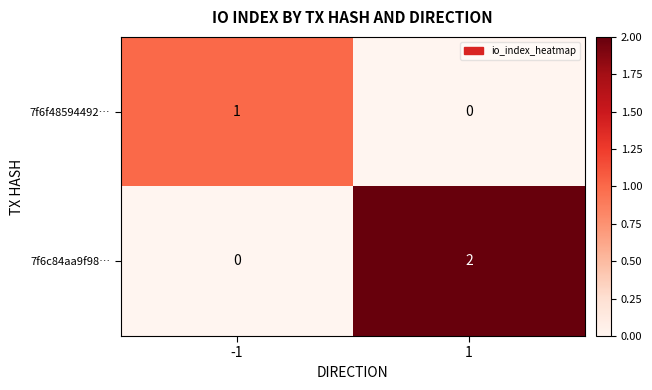

Which series has the largest range (max minus min)?

7f6c84aa9f98…